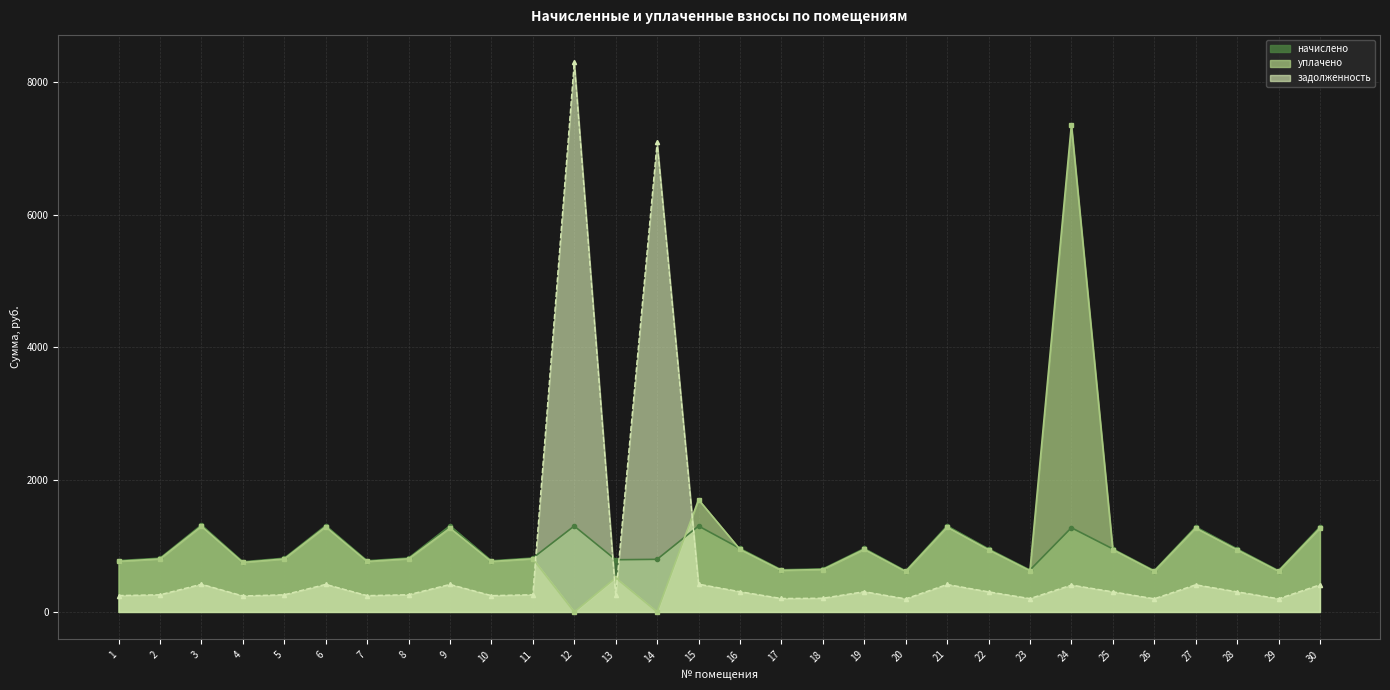

Which has a higher value, 19 or 22?

19